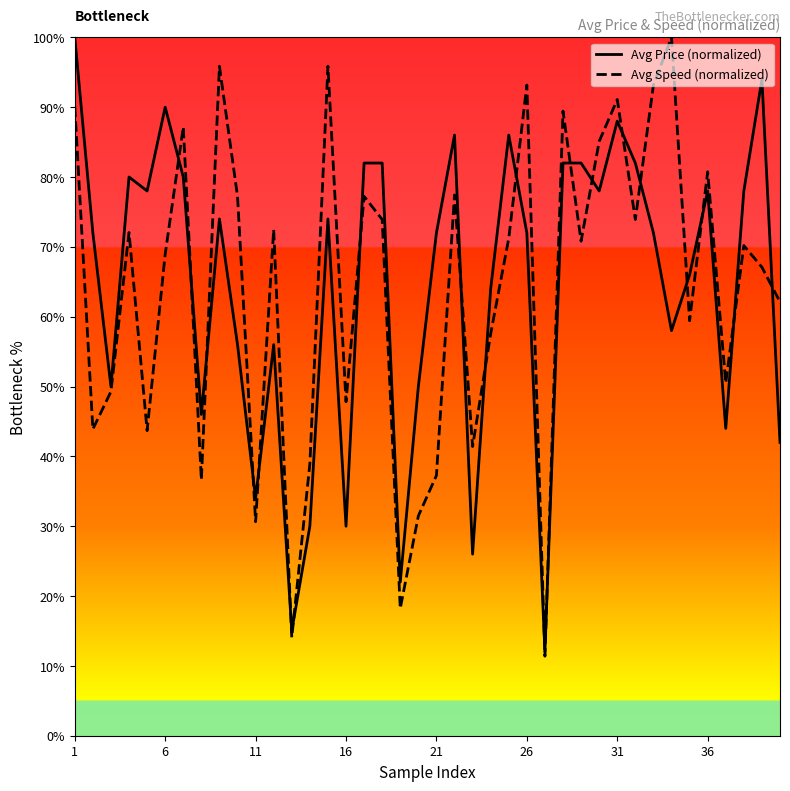

What is the maximum value shown in the chart?

100.0